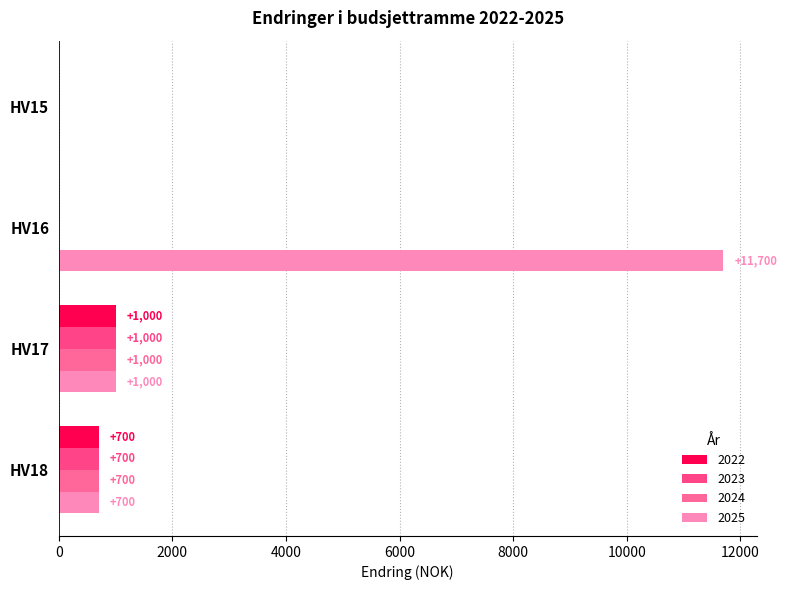

How many positive values does the 2024 series have?

2